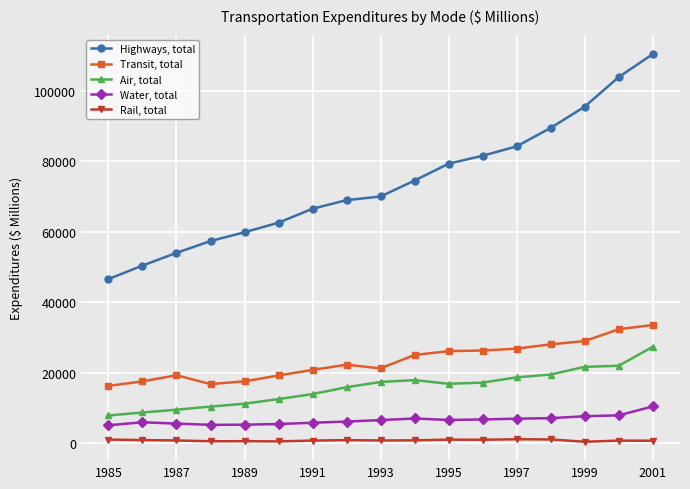

Which series has the largest total across all categories?

Highways, total